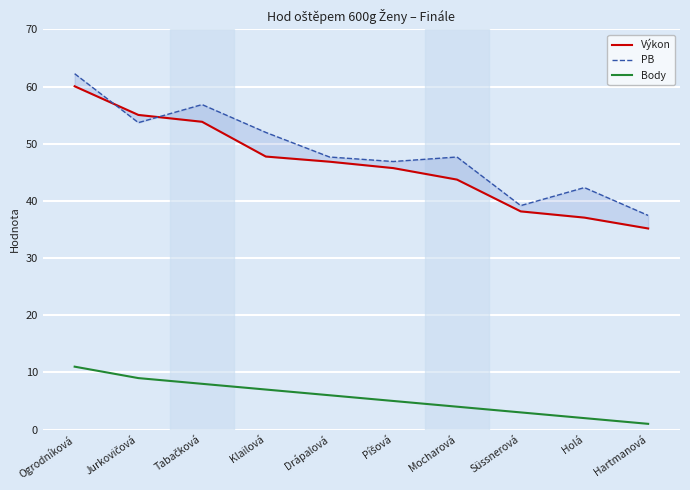

What are all the series names shown in the legend?

Výkon, PB, Body